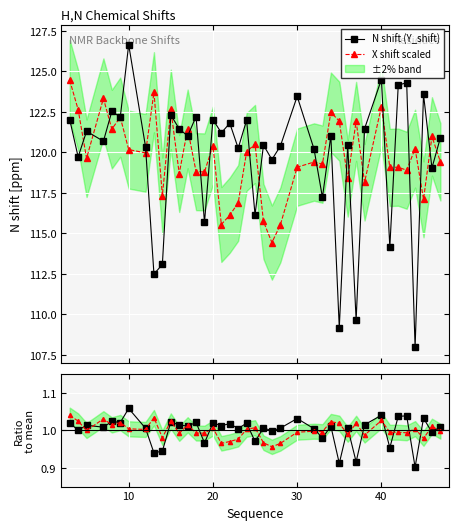

True or false: N shift (Y_shift) has more than 0 points higher than both neighbors.

True